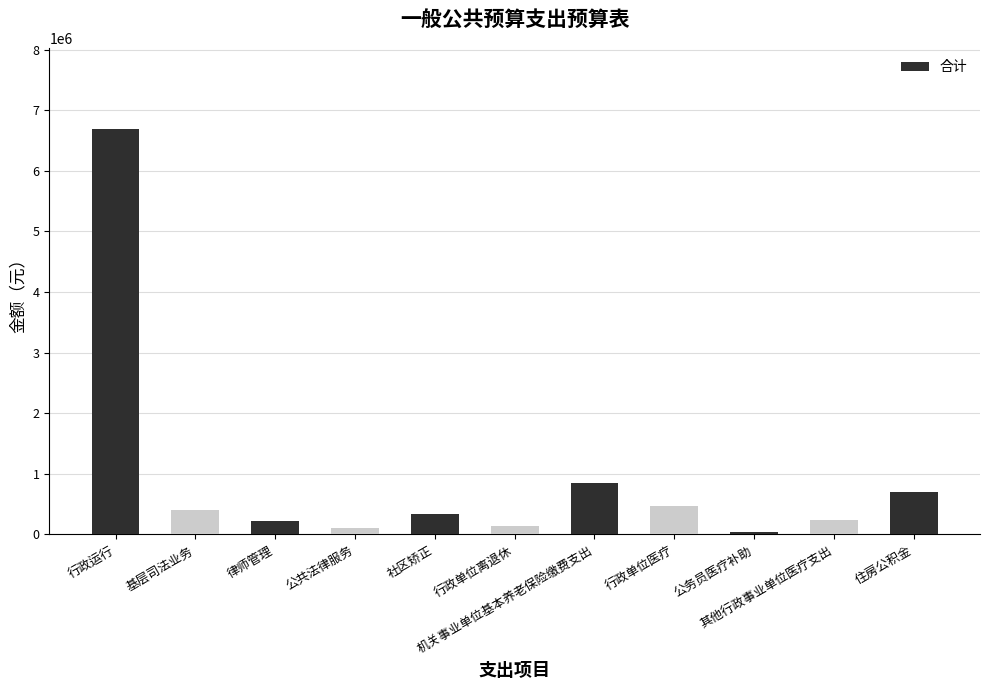

What is the change in value from 公务员医疗补助 to 住房公积金?

+654157.5